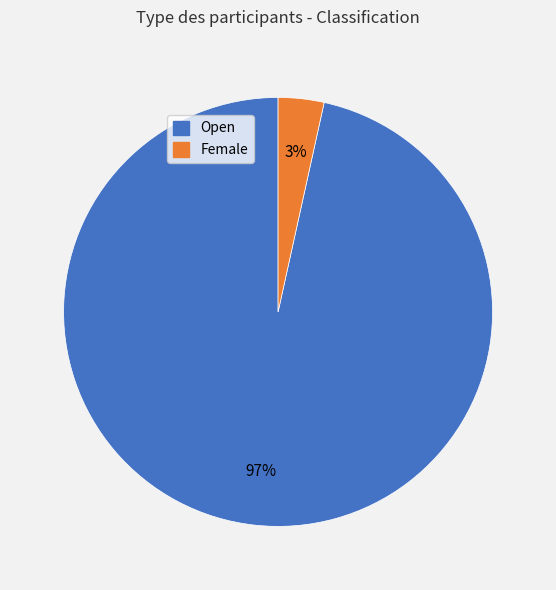

Is there a majority slice in this chart?

Yes